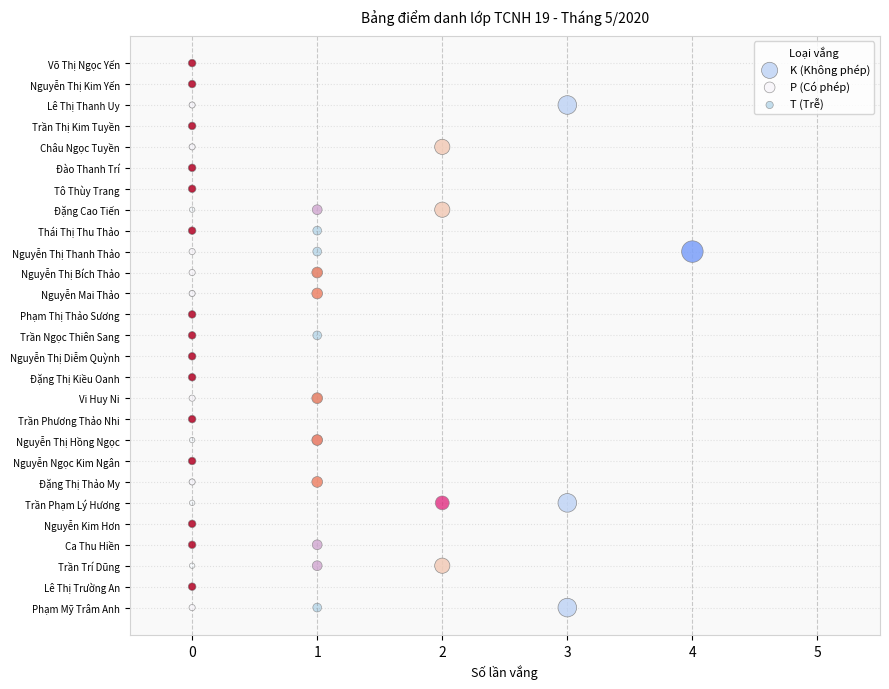

What are all the series names shown in the legend?

K (Không phép), P (Có phép), T (Trễ)